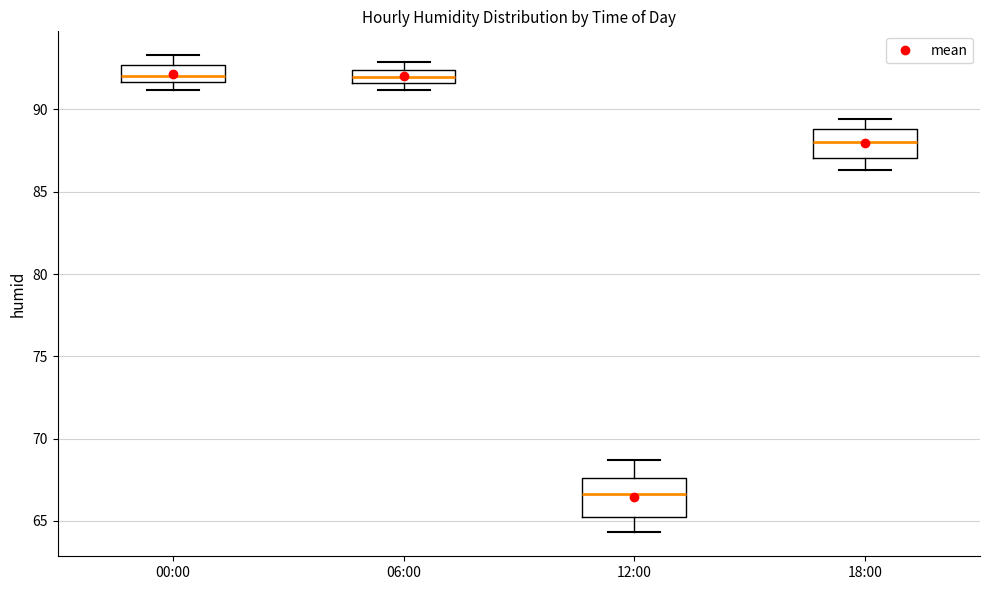

Reading left to right, transcribe this box plot: for each box, give where its median line is, the range the box spans, and where its two whiskers end, as read against the y-axis. The values are not printed on the chart, so give them approximately, as read against the axis.

00:00: median 92.0, box 91.5 to 92.5, whiskers 91.0 to 93.5
06:00: median 92.0, box 91.5 to 92.5, whiskers 91.0 to 93.0
12:00: median 66.5, box 65.5 to 67.5, whiskers 64.5 to 68.5
18:00: median 88.0, box 87.0 to 89.0, whiskers 86.5 to 89.5